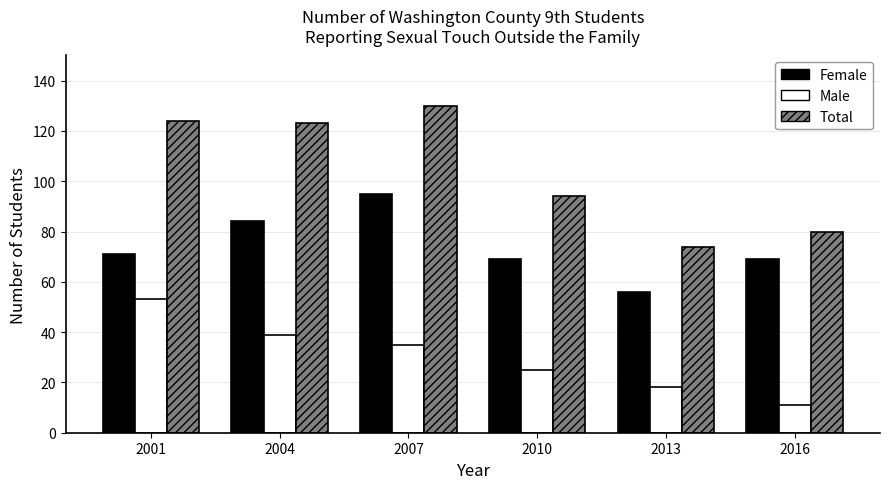

What is the spread (max minus min) of values at 2004?

84